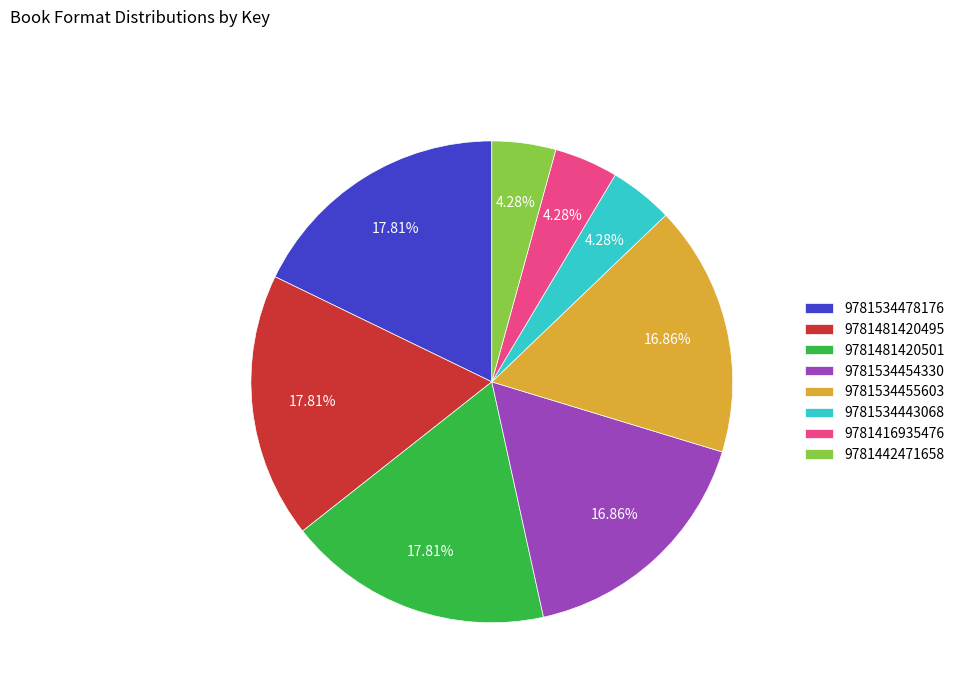

Which has a higher value, 9781534443068 or 9781481420501?

9781481420501